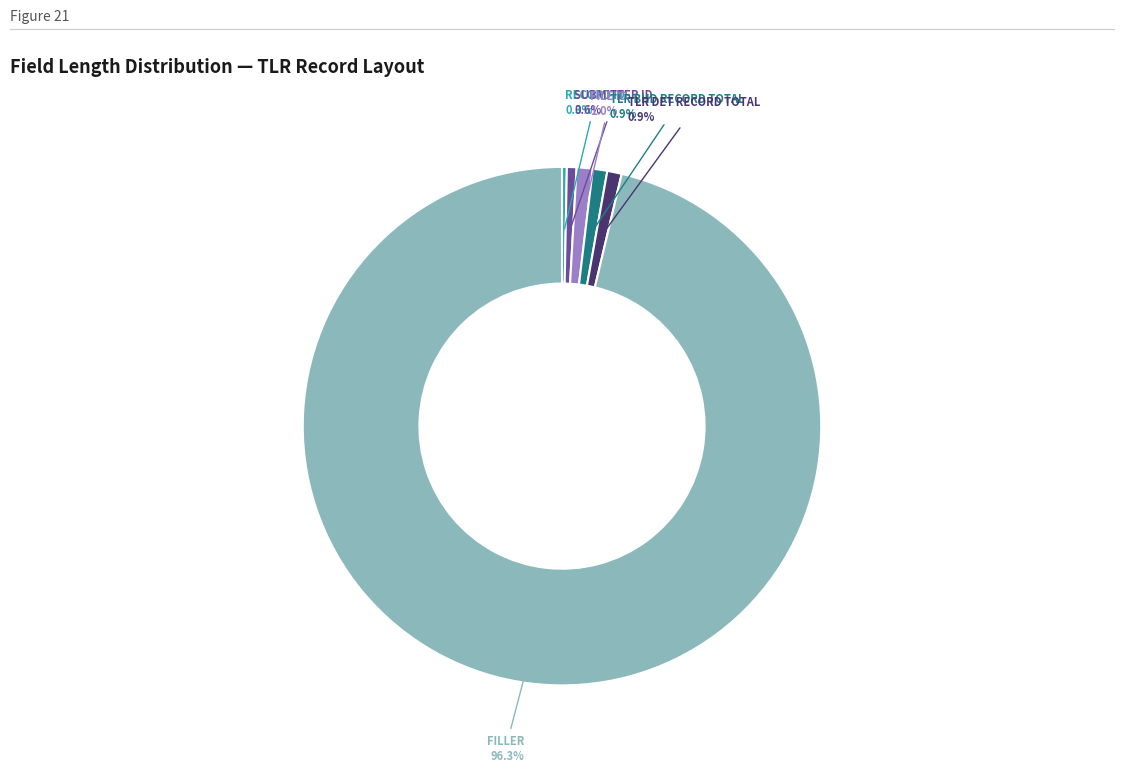

Is there a majority slice in this chart?

Yes